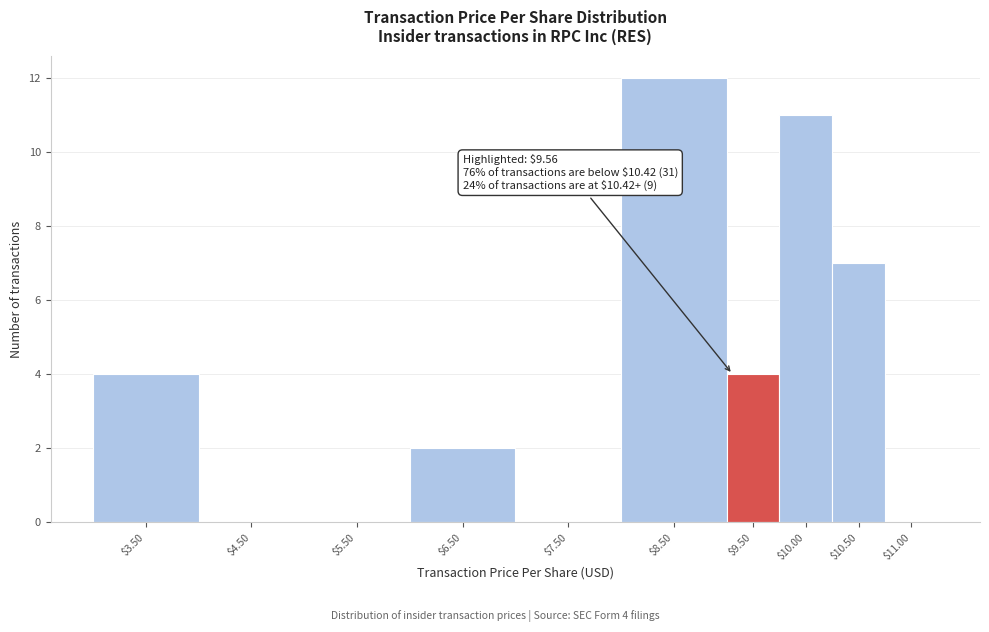

What is the greatest value displayed?

12